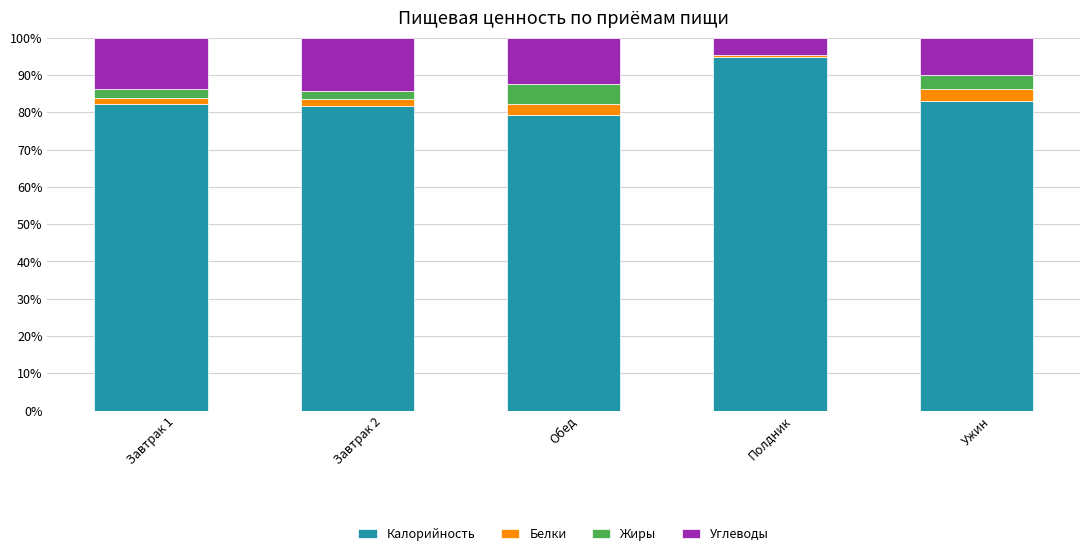

The value of Калорийность at Завтрак 1 is 82.2. True or false?

True